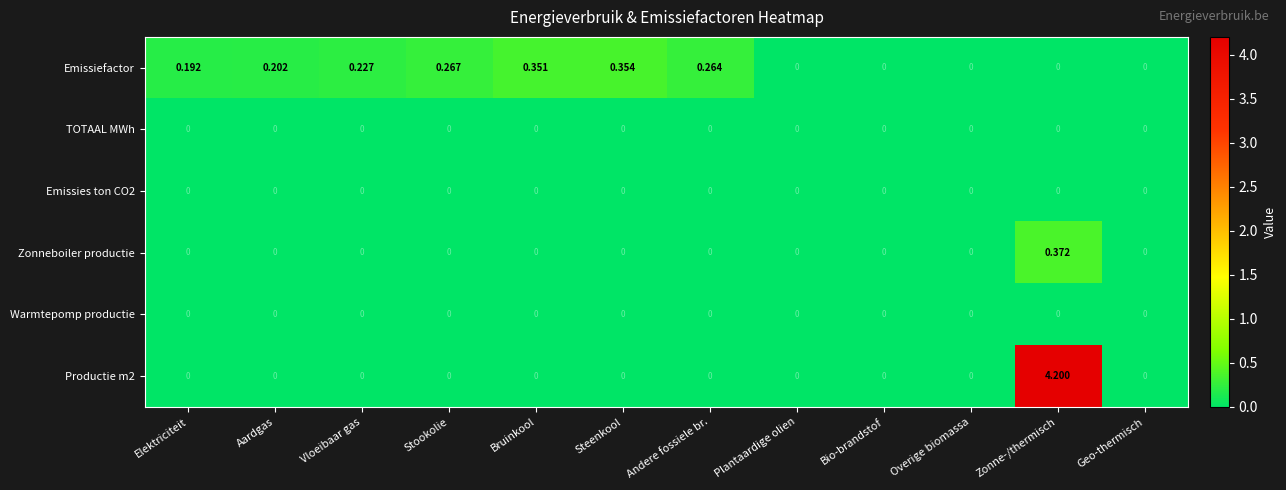

At how many categories does at least one series exceed 1?

1